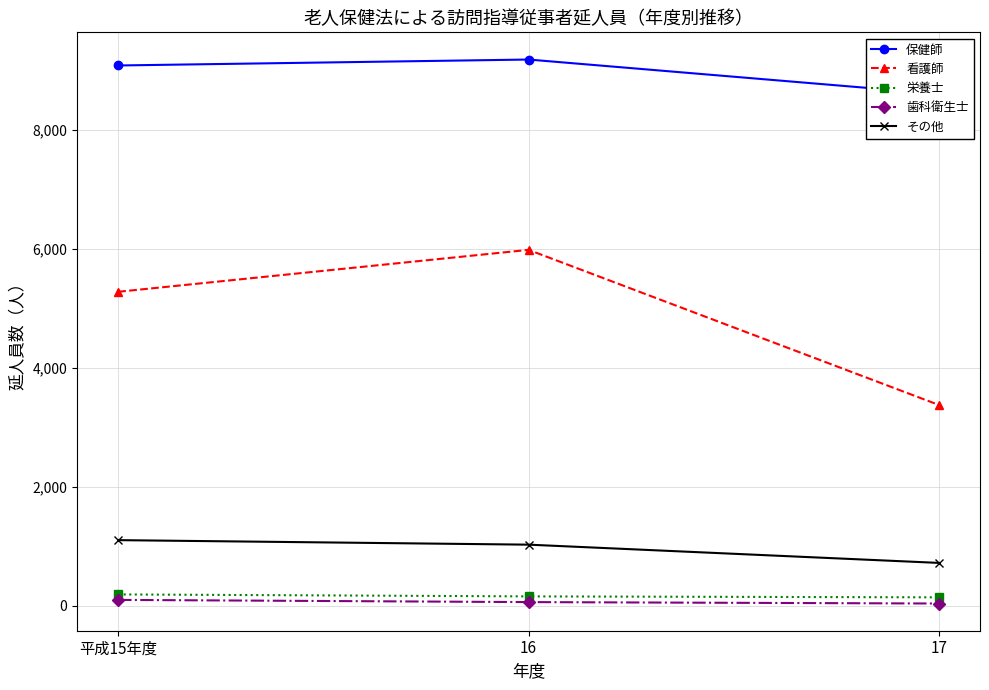

What is the label of the 2nd point from the right?

16